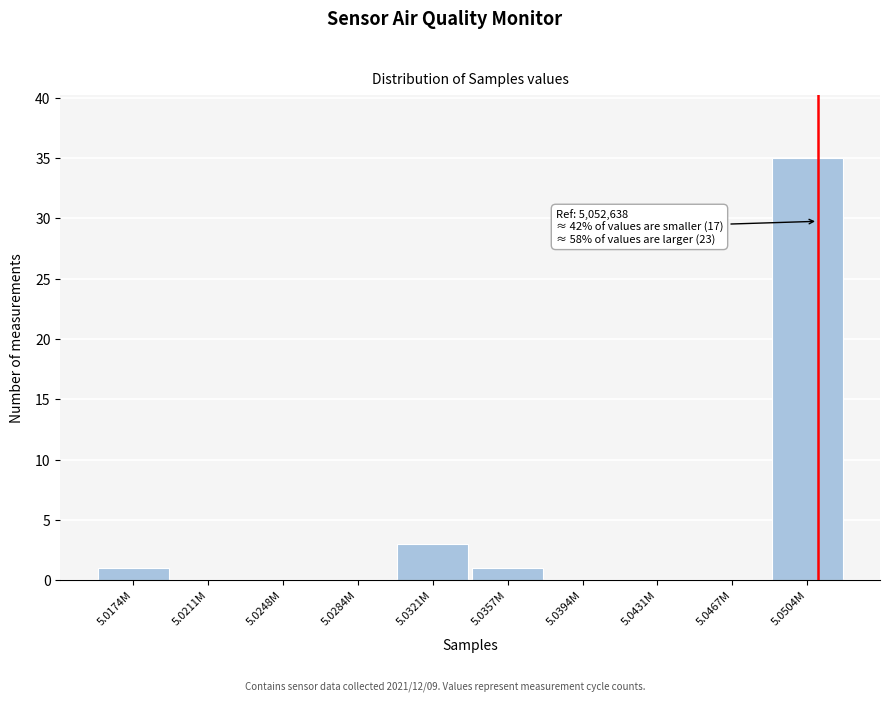

Reading left to right, transcribe all the data shown in this chart.

5.0174M=1	5.0211M=0	5.0248M=0	5.0284M=0	5.0321M=3	5.0357M=1	5.0394M=0	5.0431M=0	5.0467M=0	5.0504M=35